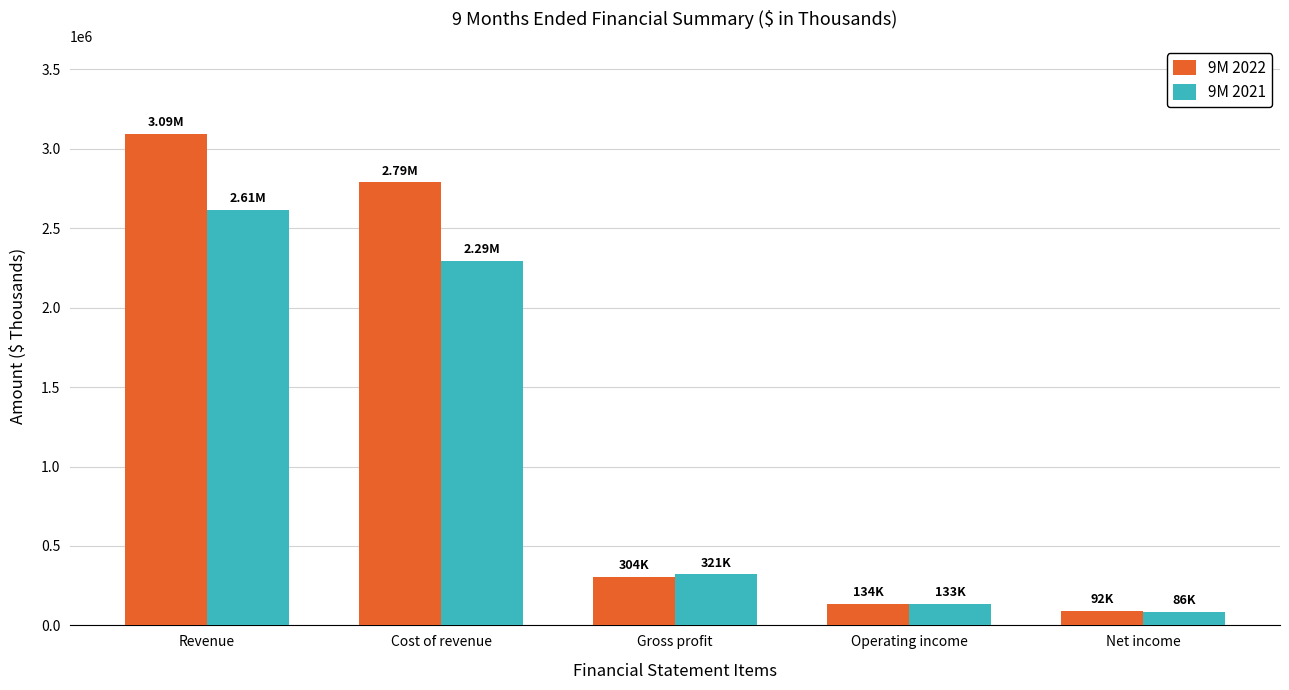

What is the difference between the maximum and second lowest values in the 9M 2021 series?

2480249